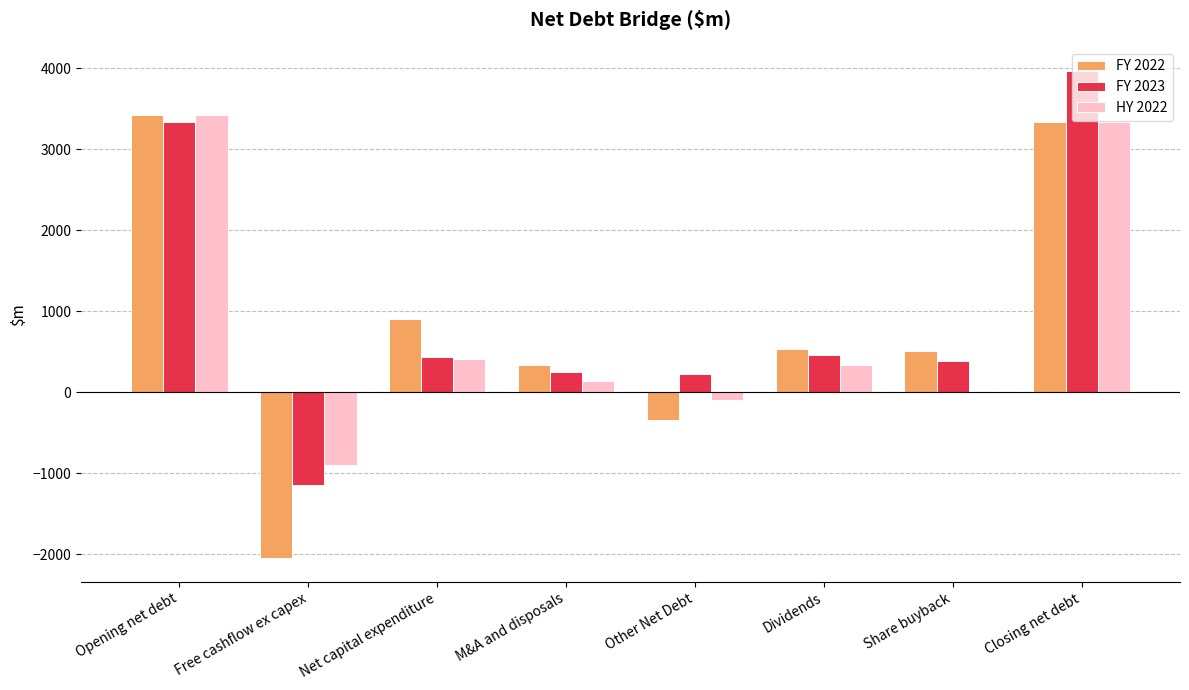

At which category is the sum across all series the highest?

Closing net debt